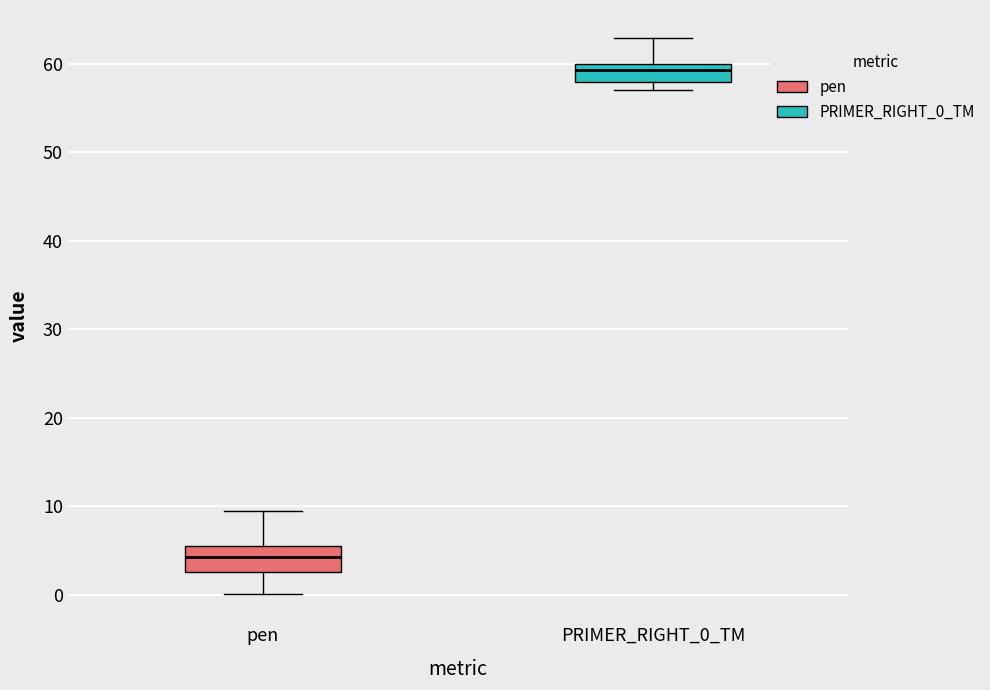

Which box has the highest median line?

PRIMER_RIGHT_0_TM